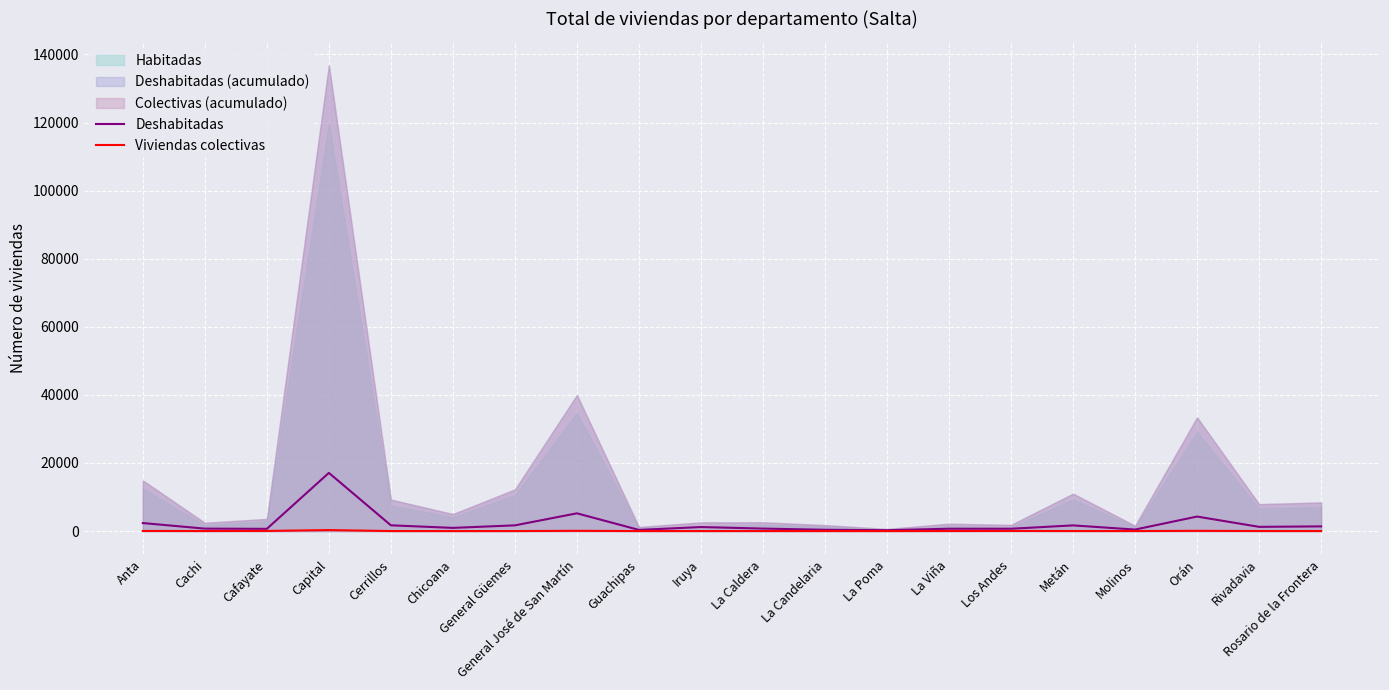

Rank the series at La Viña from lowest to highest value.

Viviendas colectivas, Deshabitadas